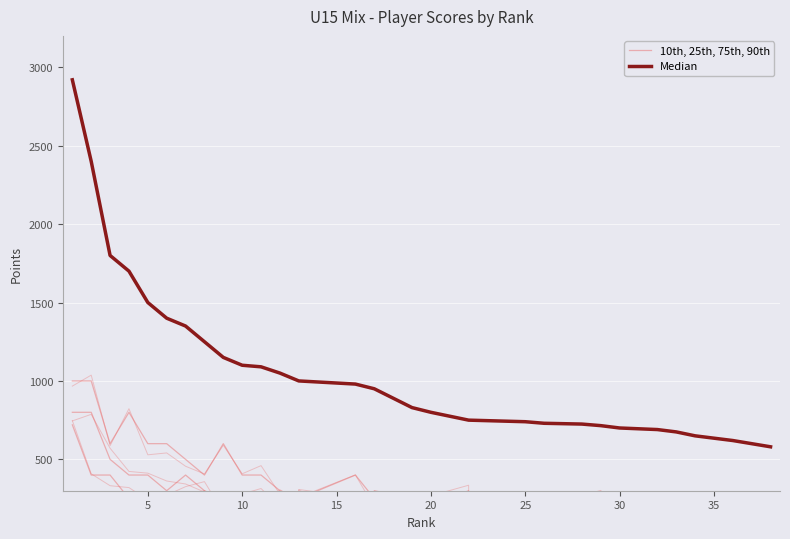

What is the minimum value shown in the chart?

200